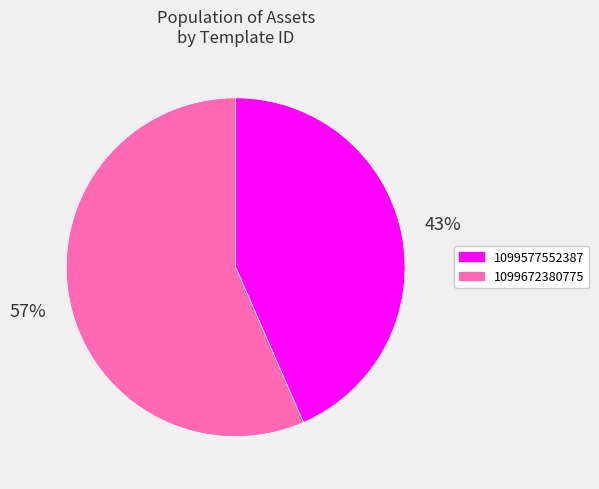

How many slices are in this pie chart?

2